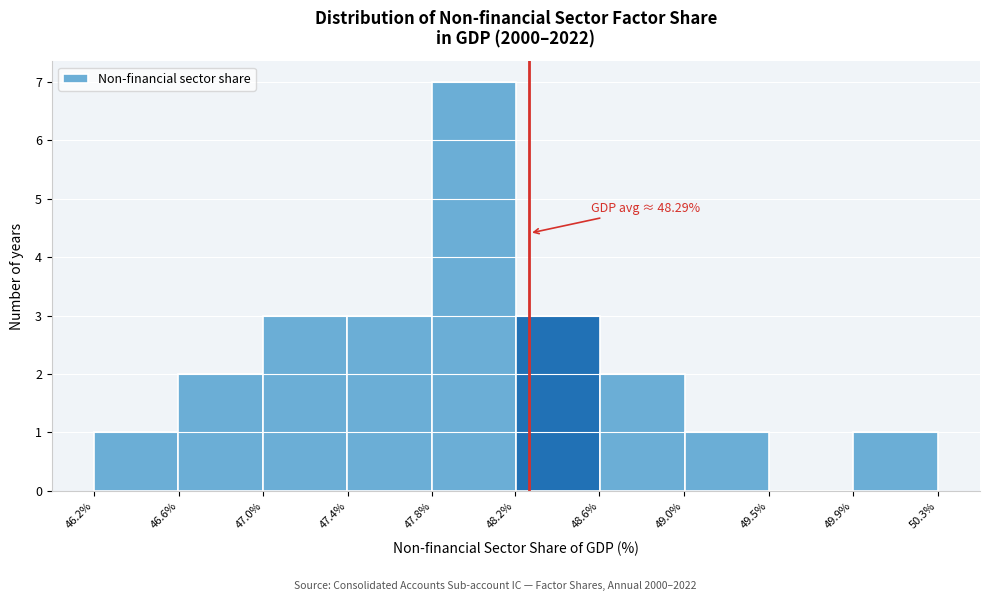

Reading left to right, list all the values displayed in this chart.

46.2%=1	46.6%=2	47.0%=3	47.4%=3	48.2%=7	48.6%=3	49.0%=2	49.5%=1	49.9%=0	50.3%=1